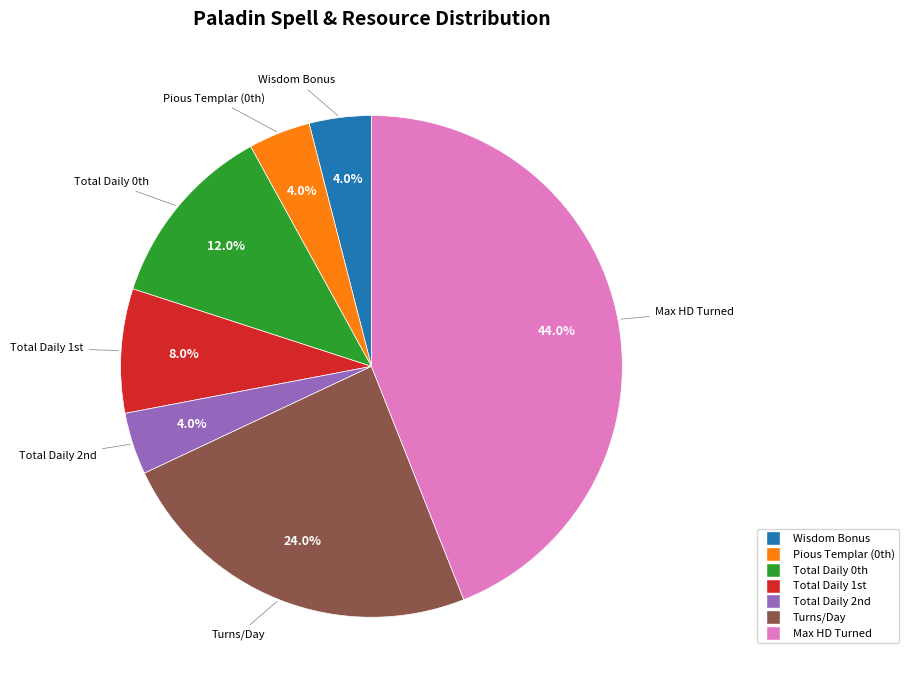

To the nearest percent, what is the difference between the largest and smallest slice percentages?

40%